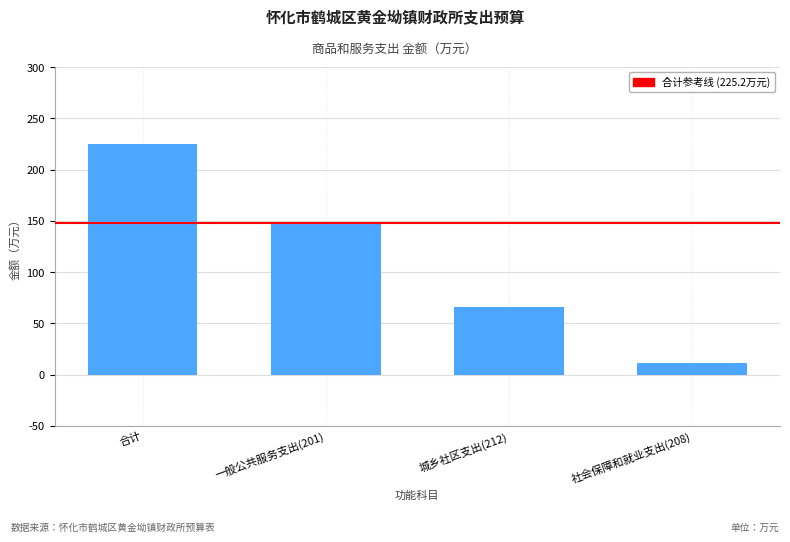

True or false: the data shows 225.2 at 合计.

True